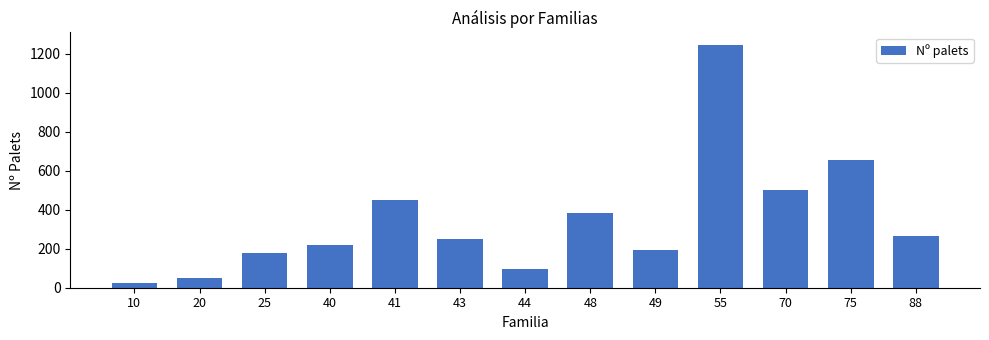

Reading right to left, list all the values displayed in this chart.

88=266	75=654	70=501	55=1247	49=192	48=381	44=96	43=250	41=448	40=219	25=177	20=49	10=22